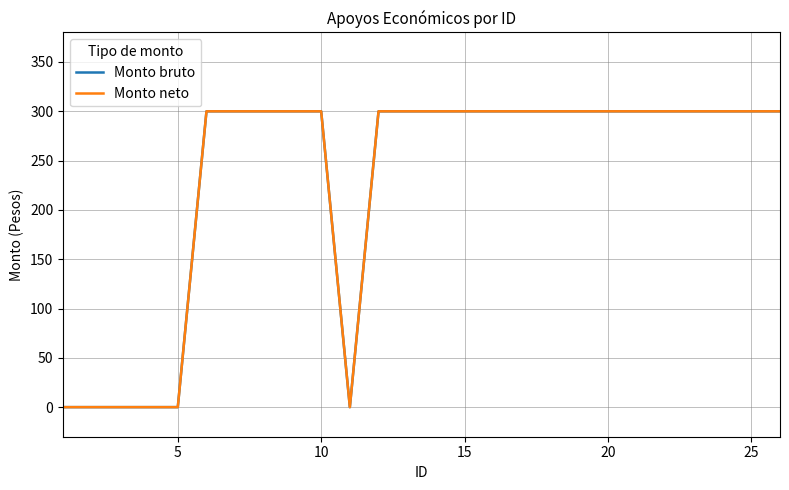

In Monto bruto, how many points are lower than both neighbors (excluding endpoints)?

1